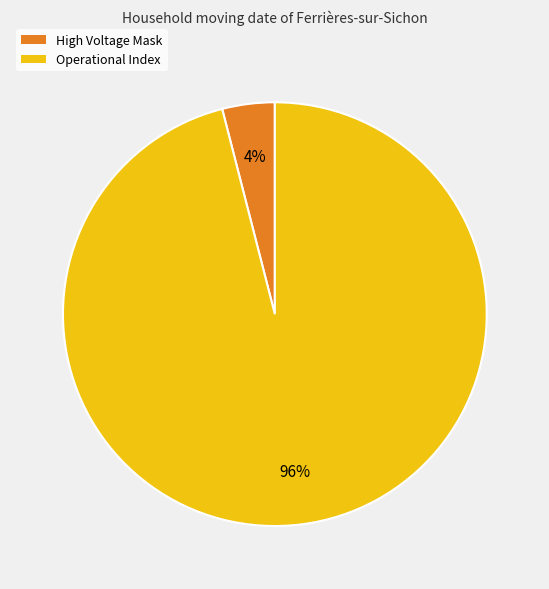

How many segments does this pie chart have?

2